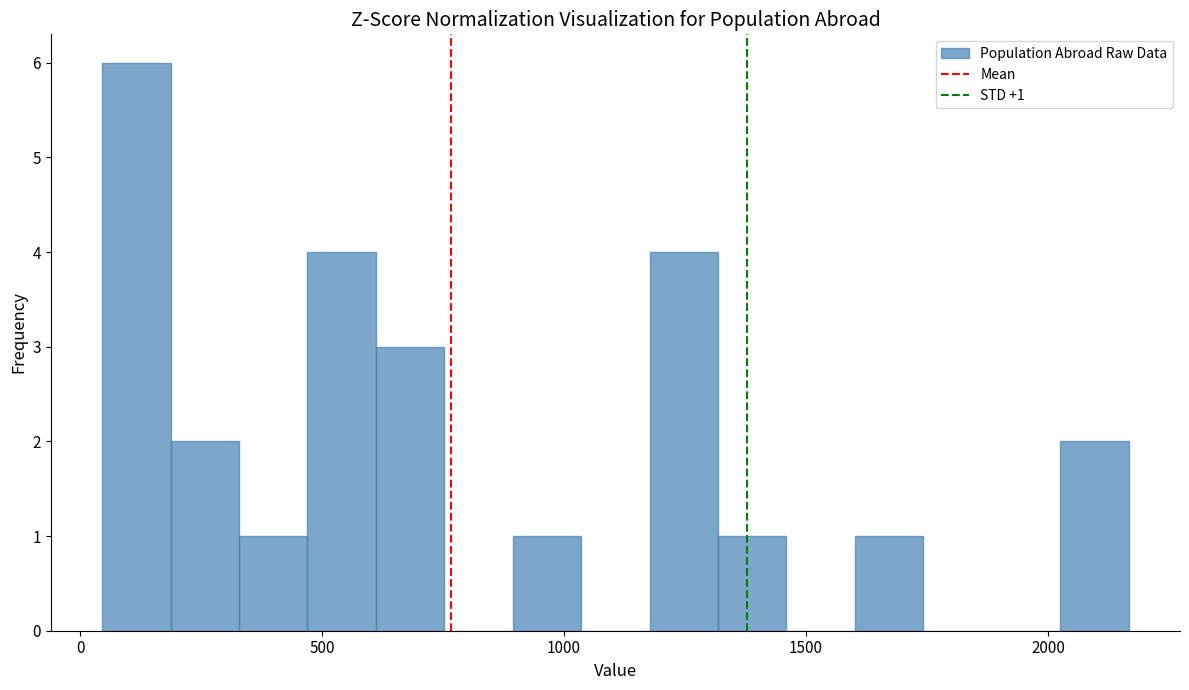

Read against the x-axis, roughly where is the centre of the tallest bar?

100